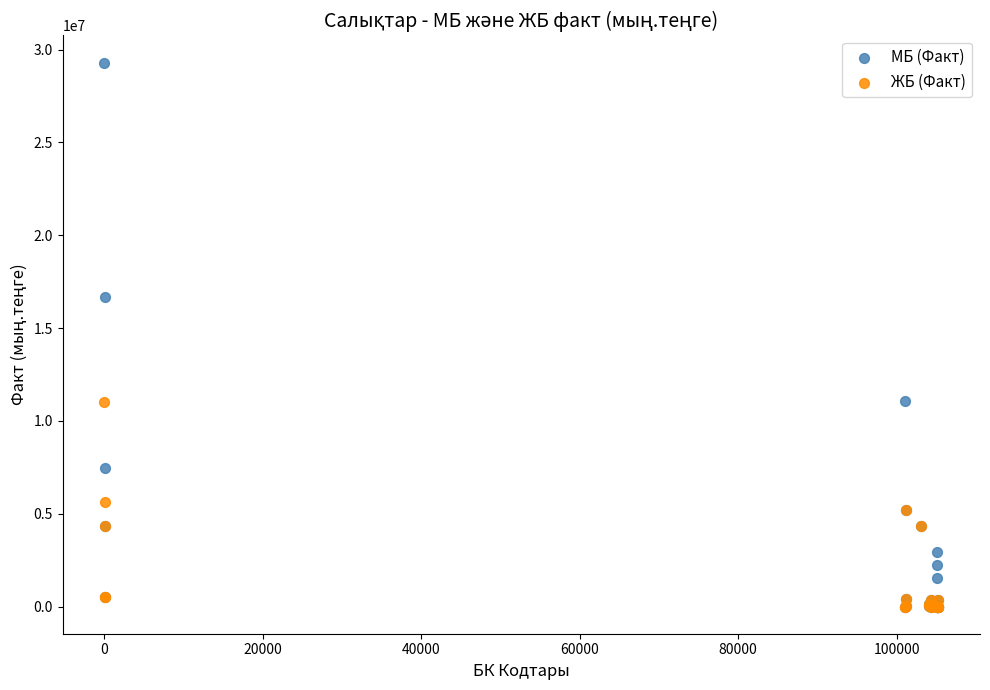

What are all the series names shown in the legend?

МБ (Факт), ЖБ (Факт)